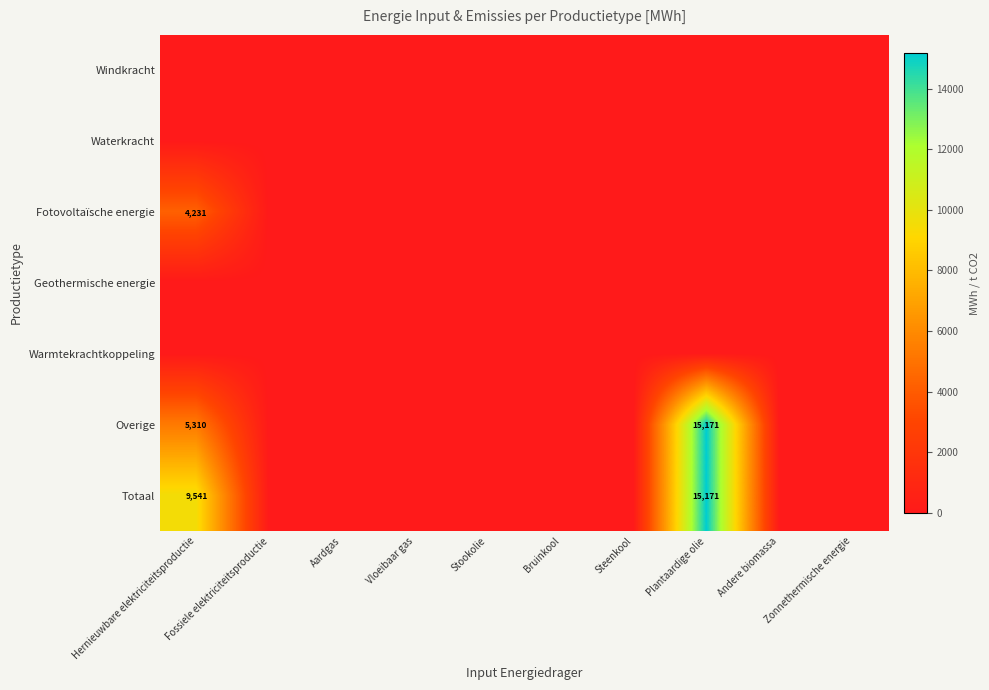

True or false: Totaal has a value of 2816 at Hernieuwbare elektriciteitsproductie.

False